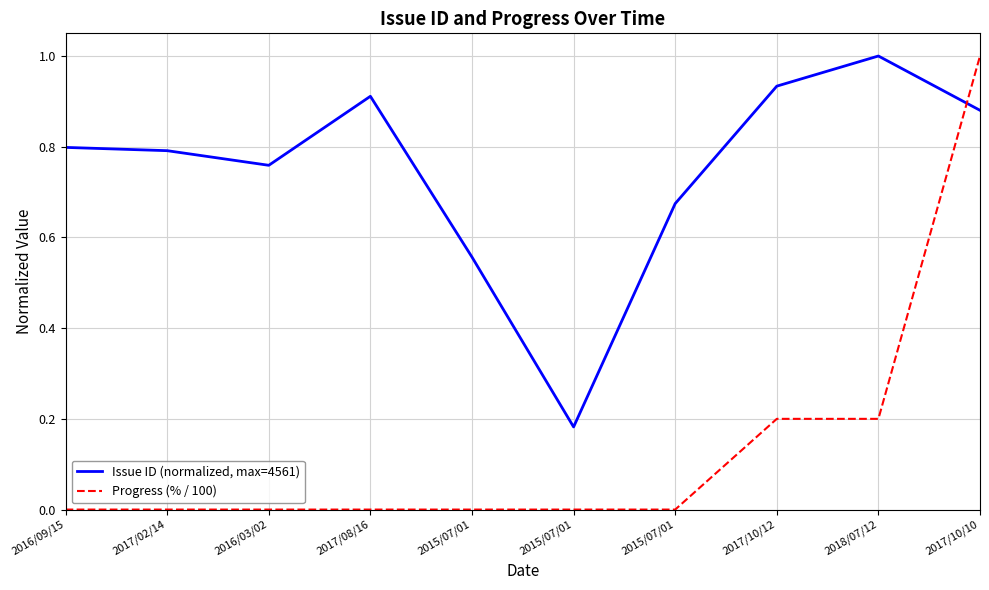

How many series are shown in this chart?

2